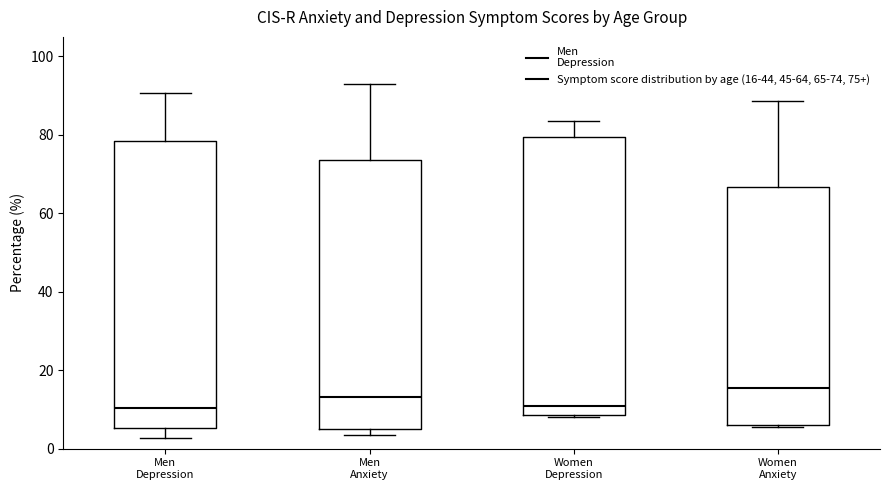

Reading left to right, transcribe this box plot: for each box, give where its median line is, the range the box spans, and where its two whiskers end, as read against the y-axis. The values are not printed on the chart, so give them approximately, as read against the axis.

Men Depression: median 10, box 6 to 78, whiskers 2 to 90
Men Anxiety: median 14, box 4 to 74, whiskers 4 (just below the box's lower edge) to 92
Women Depression: median 10, box 8 to 80, whiskers 8 (just below the box's lower edge) to 84
Women Anxiety: median 16, box 6 to 66, whiskers 6 to 88